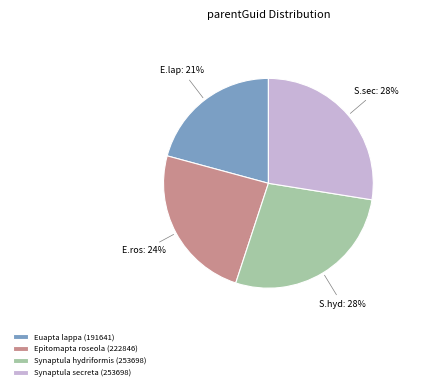

Which has a higher value, Synaptula secreta or Euapta lappa?

Synaptula secreta